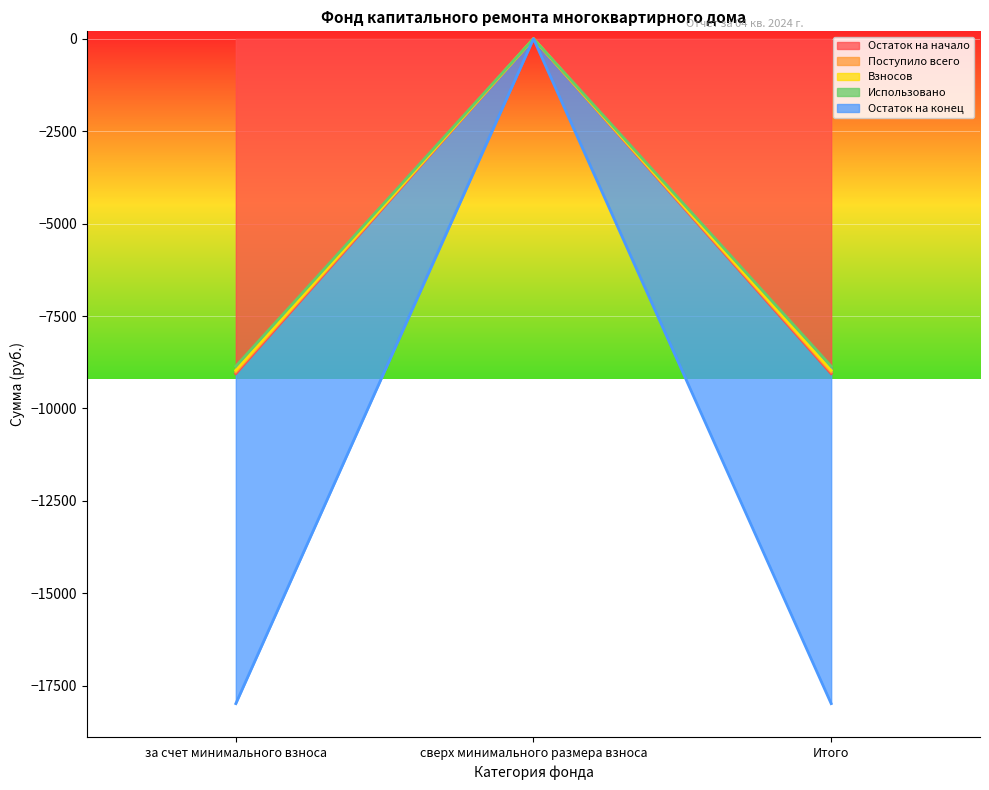

The Поступило всего series shows -8968.1 at Итого. True or false?

True